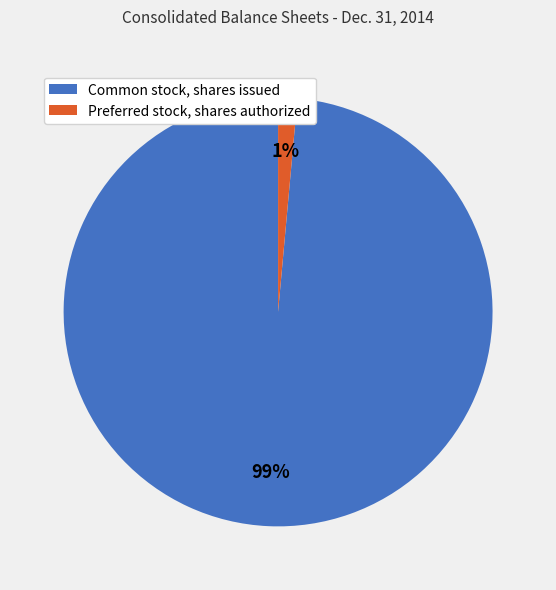

Do Preferred stock, shares authorized and Common stock, shares issued together represent more than half of the pie?

Yes